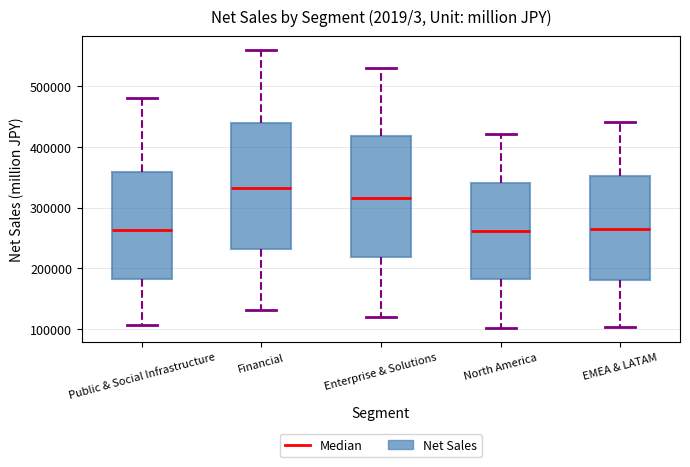

Which box has the highest median line?

Financial